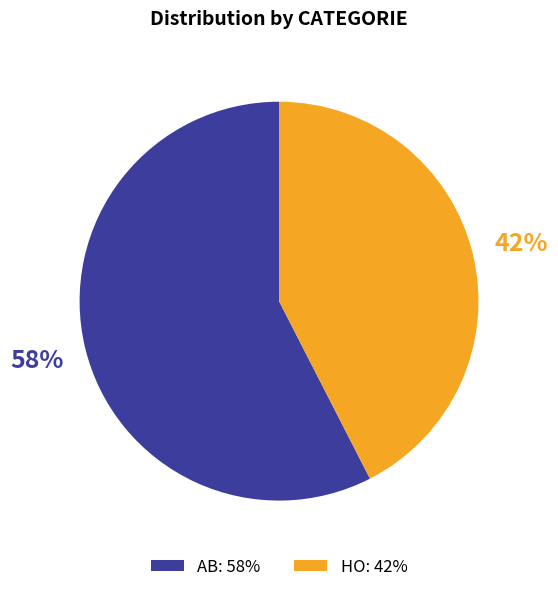

Is it true that HO is 42% of the pie?

True